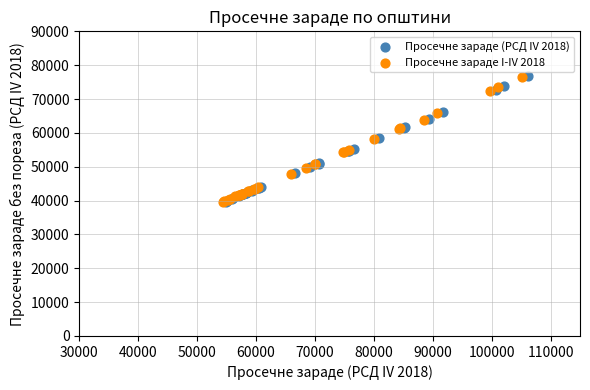

Which series has the largest Y range (max minus min)?

Просечне зараде (РСД IV 2018)